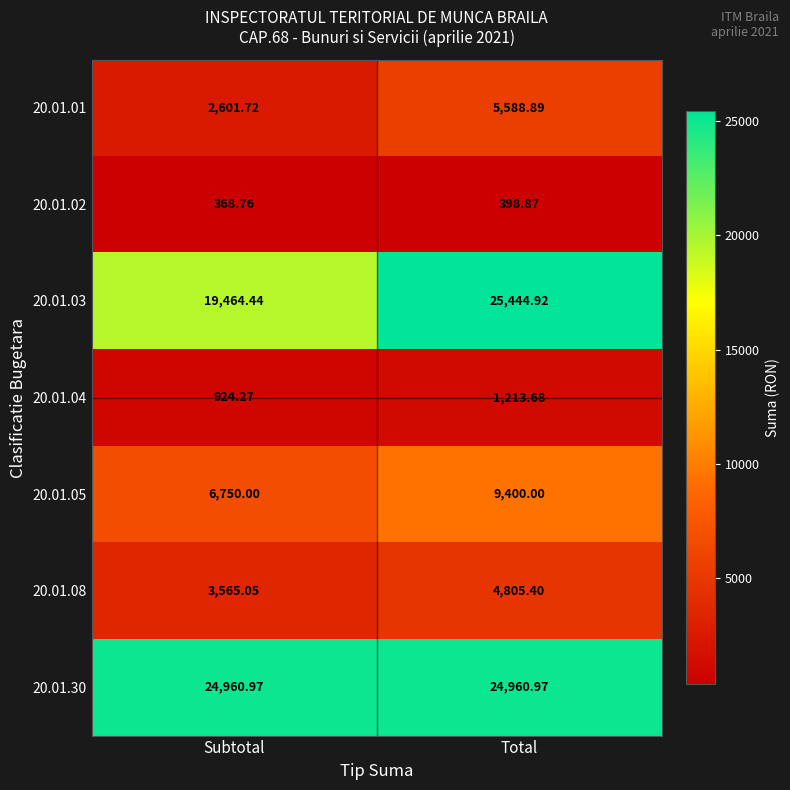

At Subtotal, list the series in order from smallest to largest.

20.01.02, 20.01.04, 20.01.01, 20.01.08, 20.01.05, 20.01.03, 20.01.30